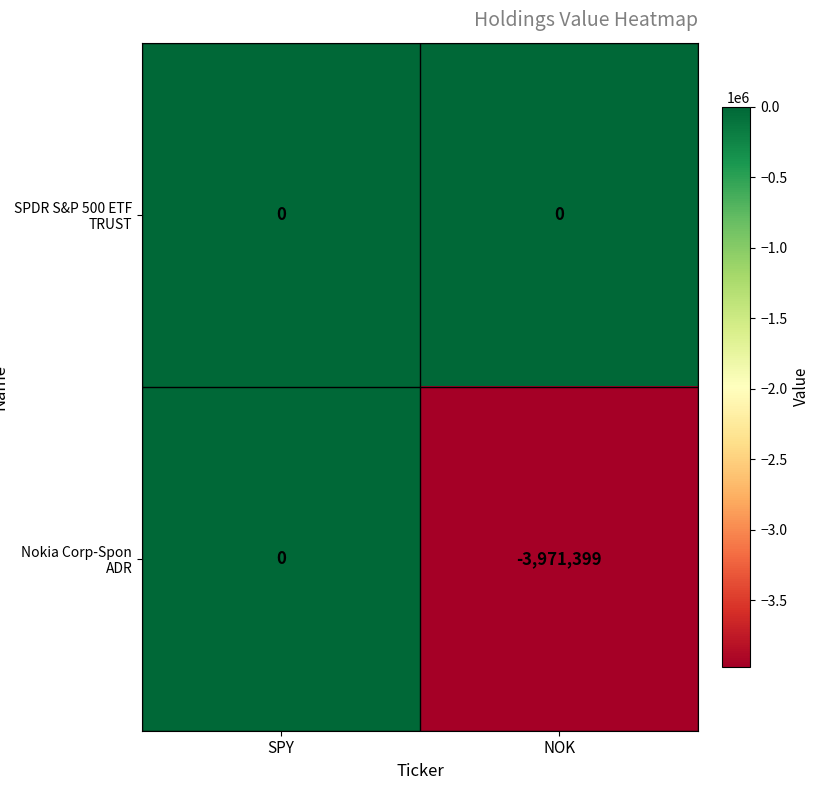

What is the difference between the Nokia Corp-Spon ADR values at SPY and NOK?

3971399